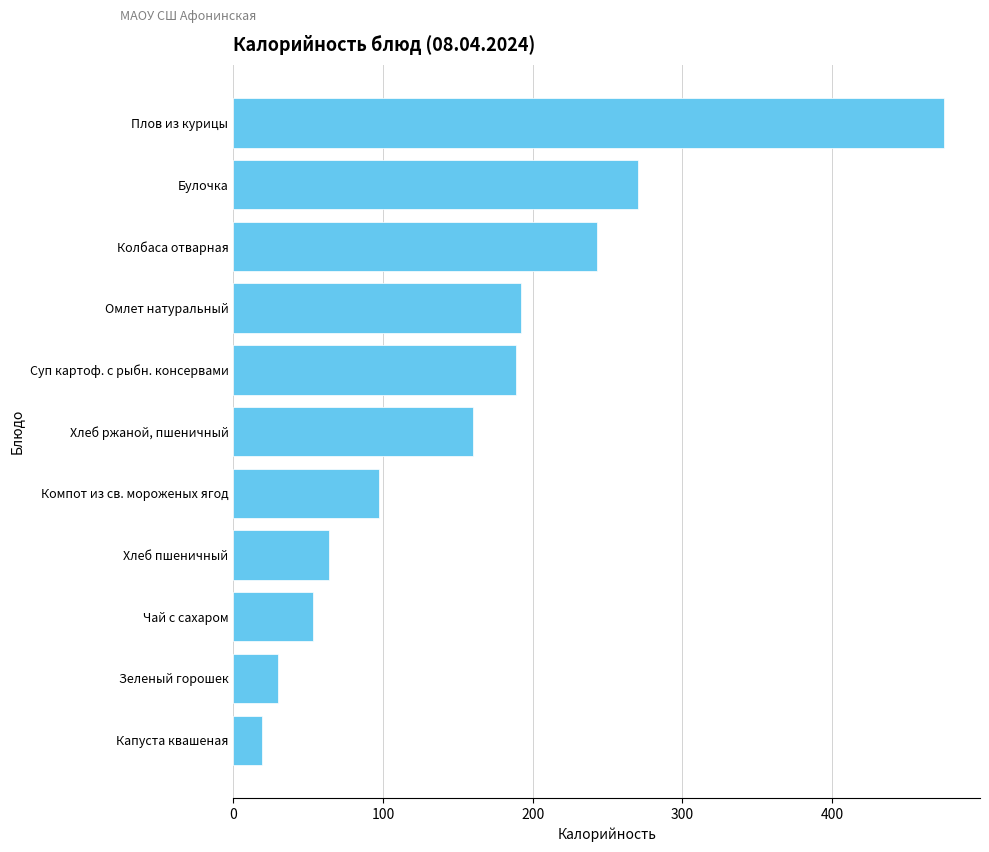

True or false: the data shows 30.0 at Зеленый горошек.

True